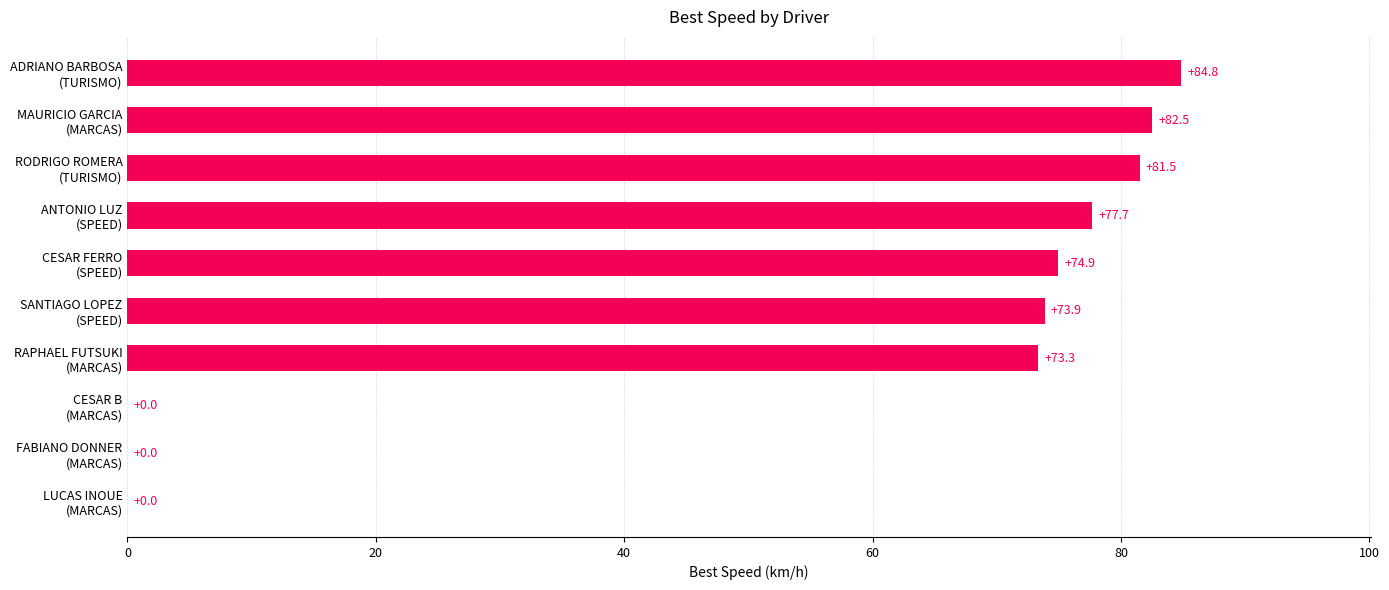

What is the sum of all values?

548.6